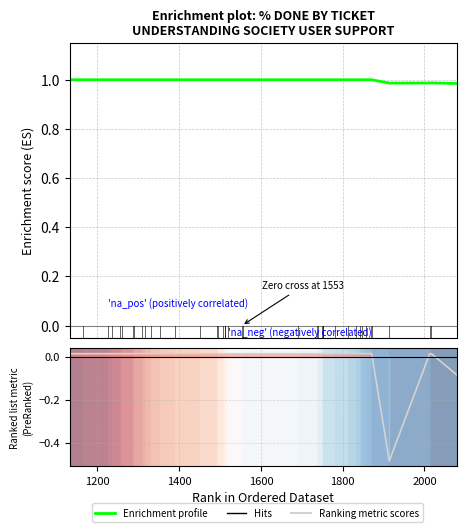

How many values in Ranking metric scores are below zero?

2